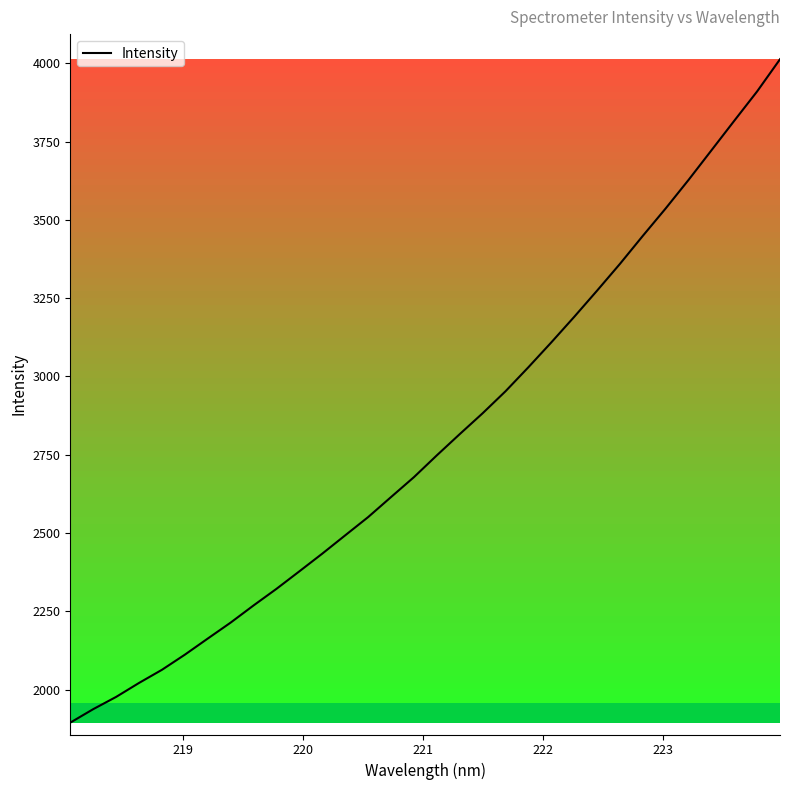

What is the sum of all values?

89553.8